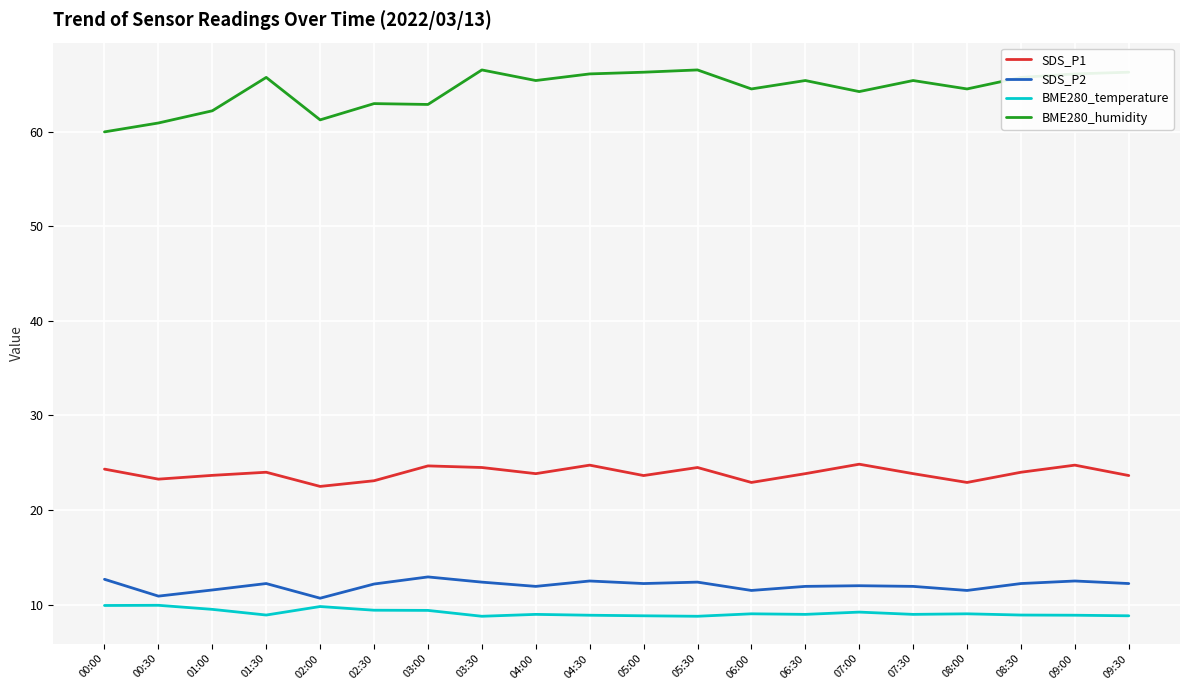

Does the chart have visible grid lines?

Yes